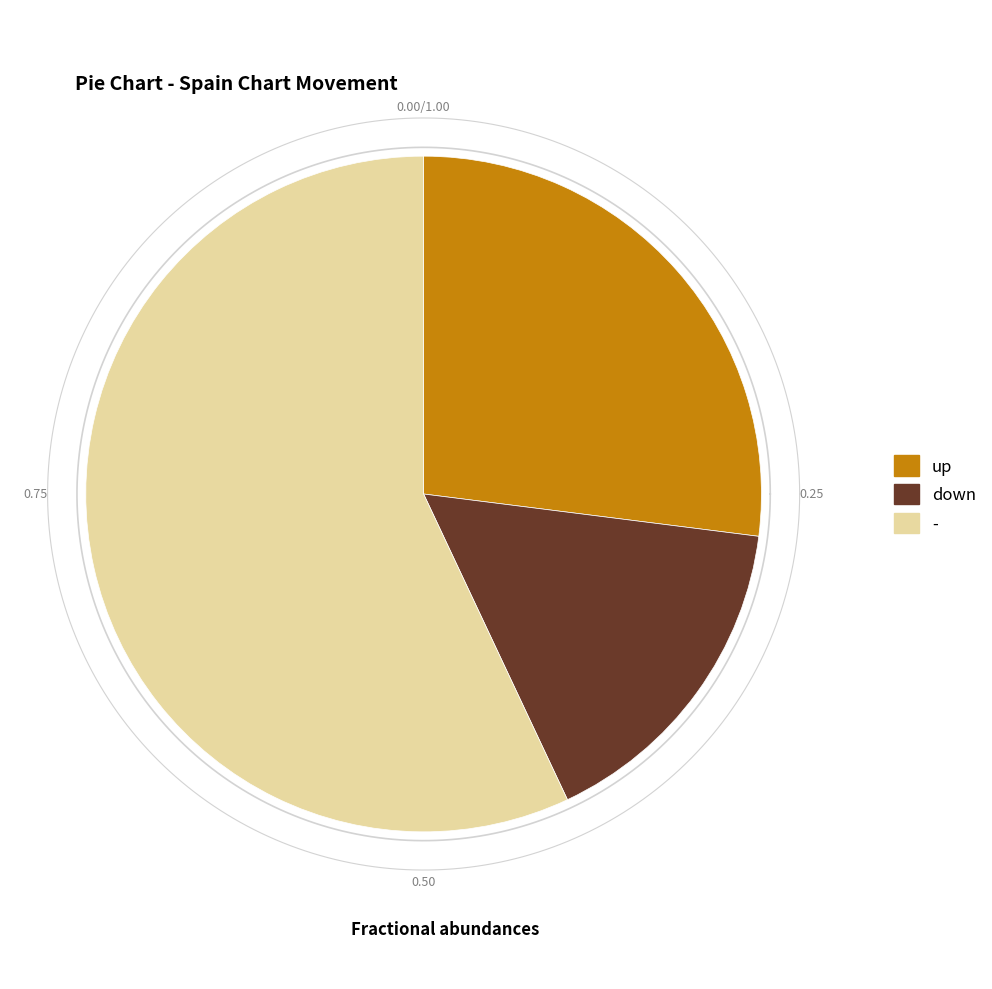

Which slice represents more than half of the pie?

-